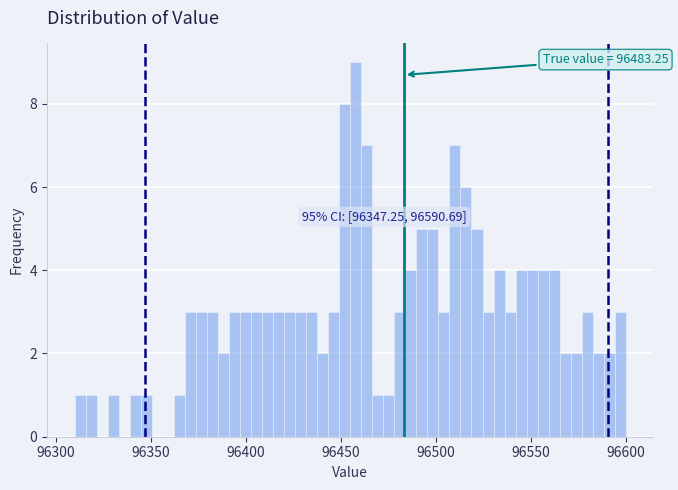

Around what value on the x-axis is the tallest bar? Give the approximate position of its centre, as read against the axis.

96460